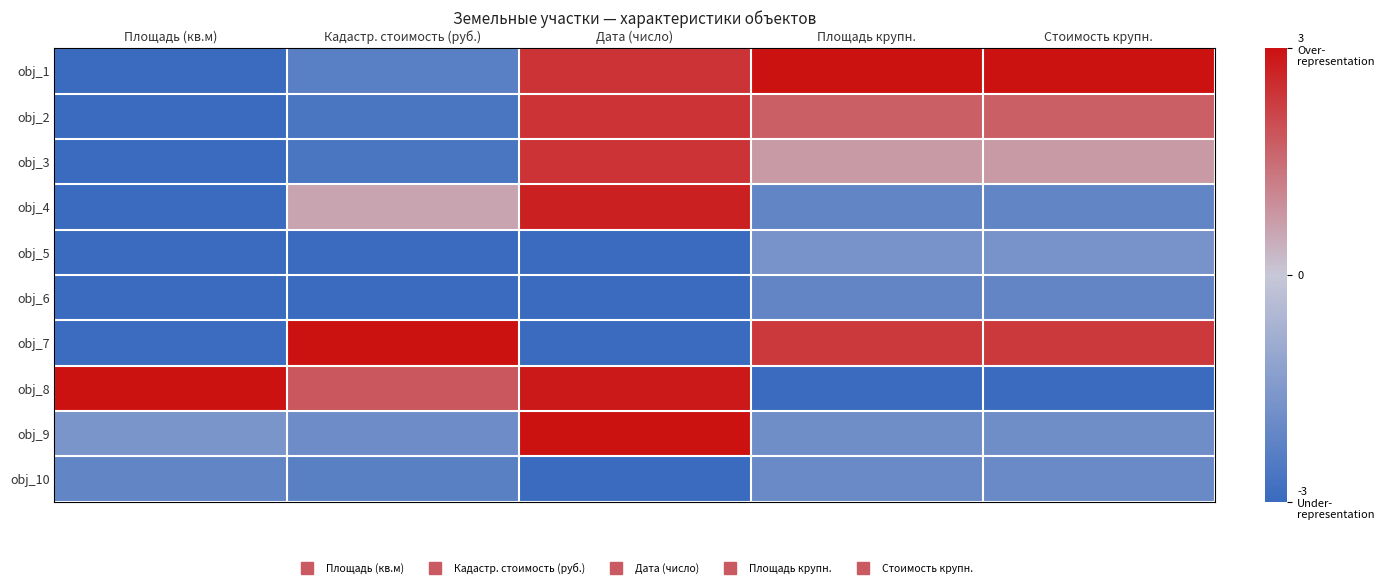

At which category does the chart reach its minimum across all series?

Площадь (кв.м)